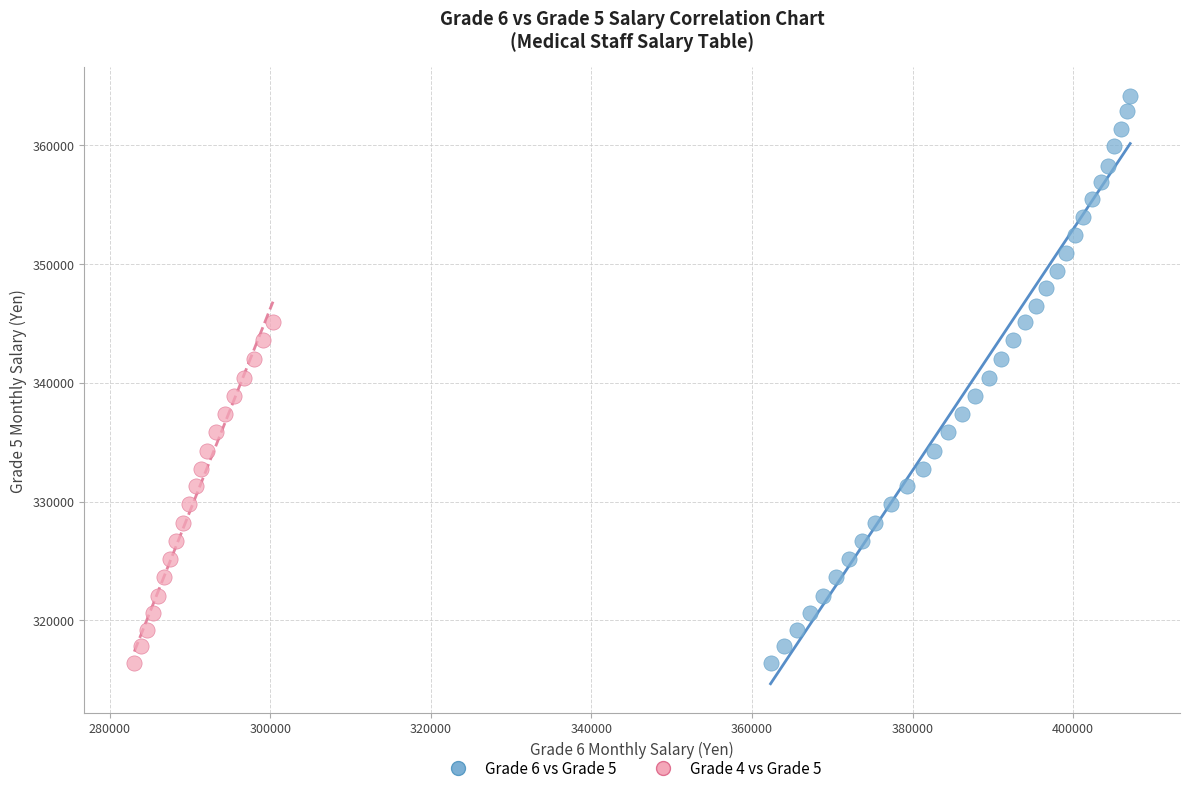

Which series contains the highest Y value?

Grade 6 vs Grade 5